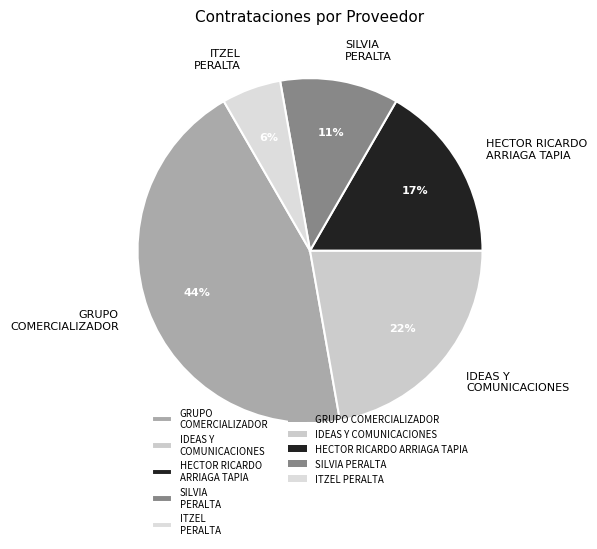

Which category has the biggest portion of the pie?

GRUPO COMERCIALIZADOR